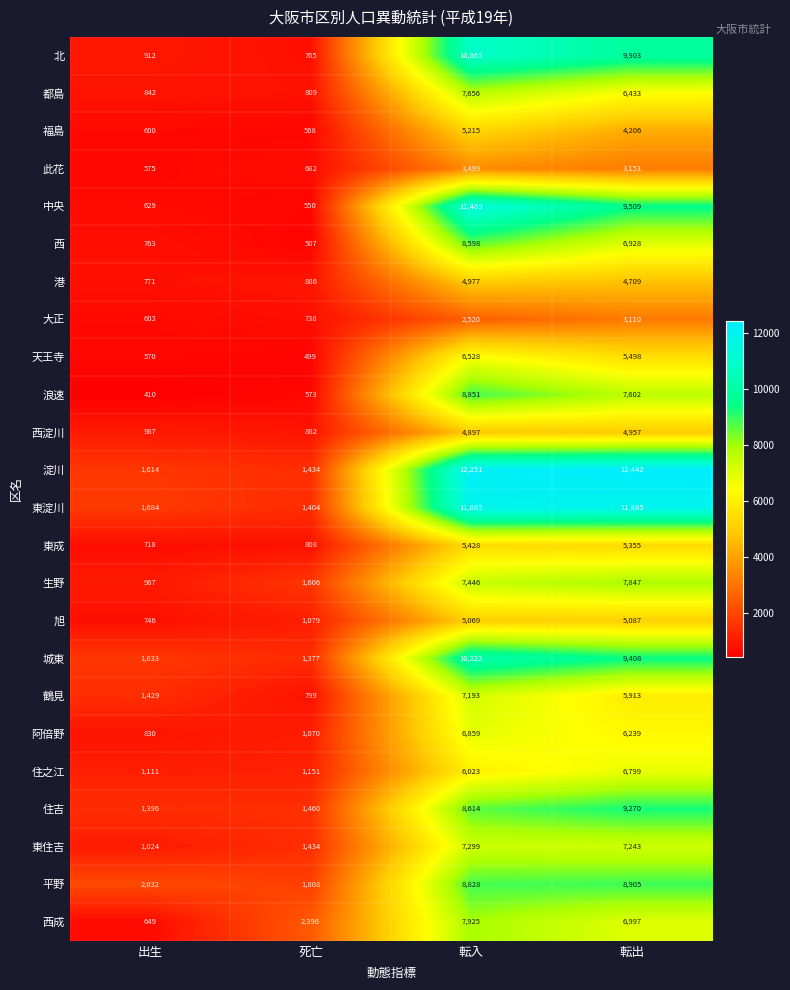

What is the sum of the 西 values at 転出 and 死亡?

7435